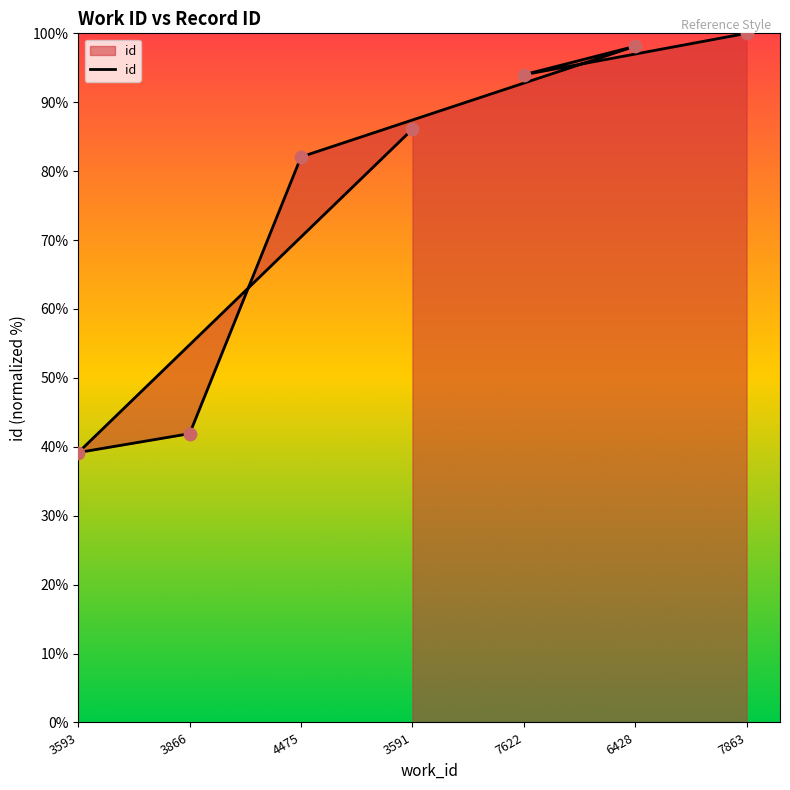

What is the ratio of the value at 4475 to the value at 6428?

0.8